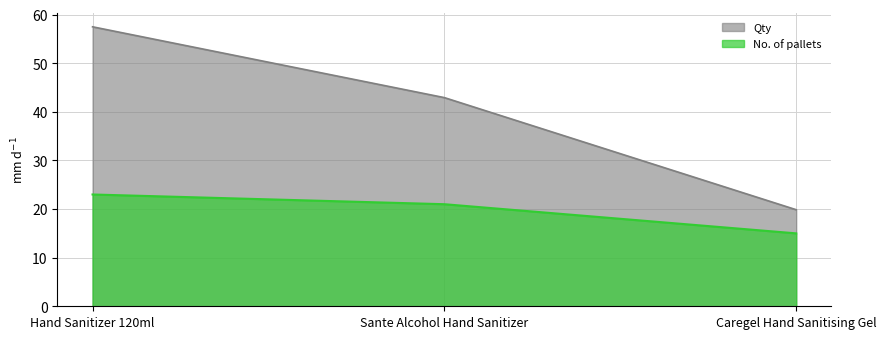

What is the label of the 2nd point from the right?

Sante Alcohol Hand Sanitizer